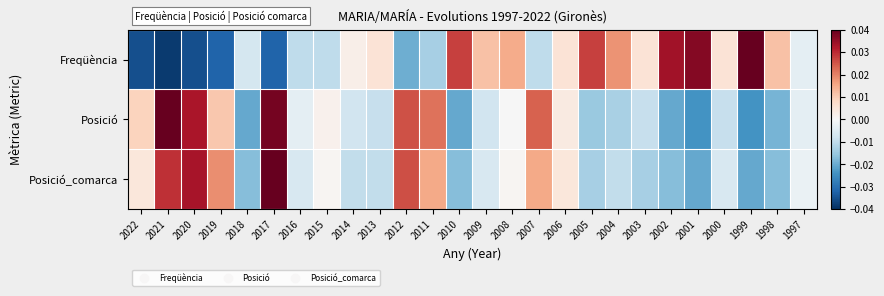

Reading left to right, extract all data points from this chart.

Freqüència: 2022=-0.0	2021=-0.0	2020=-0.0	2019=-0.0	2018=-0.0	2017=-0.0	2016=-0.0	2015=-0.0	2014=0.0	2013=0.0	2012=-0.0	2011=-0.0	2010=0.0	2009=0.0	2008=0.0	2007=-0.0	2006=0.0	2005=0.0	2004=0.0	2003=0.0	2002=0.0	2001=0.0	2000=0.0	1999=0.0	1998=0.0	1997=-0.0
Posició: 2022=0.0	2021=0.0	2020=0.0	2019=0.0	2018=-0.0	2017=0.0	2016=-0.0	2015=0.0	2014=-0.0	2013=-0.0	2012=0.0	2011=0.0	2010=-0.0	2009=-0.0	2008=-0.0	2007=0.0	2006=0.0	2005=-0.0	2004=-0.0	2003=-0.0	2002=-0.0	2001=-0.0	2000=-0.0	1999=-0.0	1998=-0.0	1997=-0.0
Posició_comarca: 2022=0.0	2021=0.0	2020=0.0	2019=0.0	2018=-0.0	2017=0.0	2016=-0.0	2015=0.0	2014=-0.0	2013=-0.0	2012=0.0	2011=0.0	2010=-0.0	2009=-0.0	2008=0.0	2007=0.0	2006=0.0	2005=-0.0	2004=-0.0	2003=-0.0	2002=-0.0	2001=-0.0	2000=-0.0	1999=-0.0	1998=-0.0	1997=-0.0